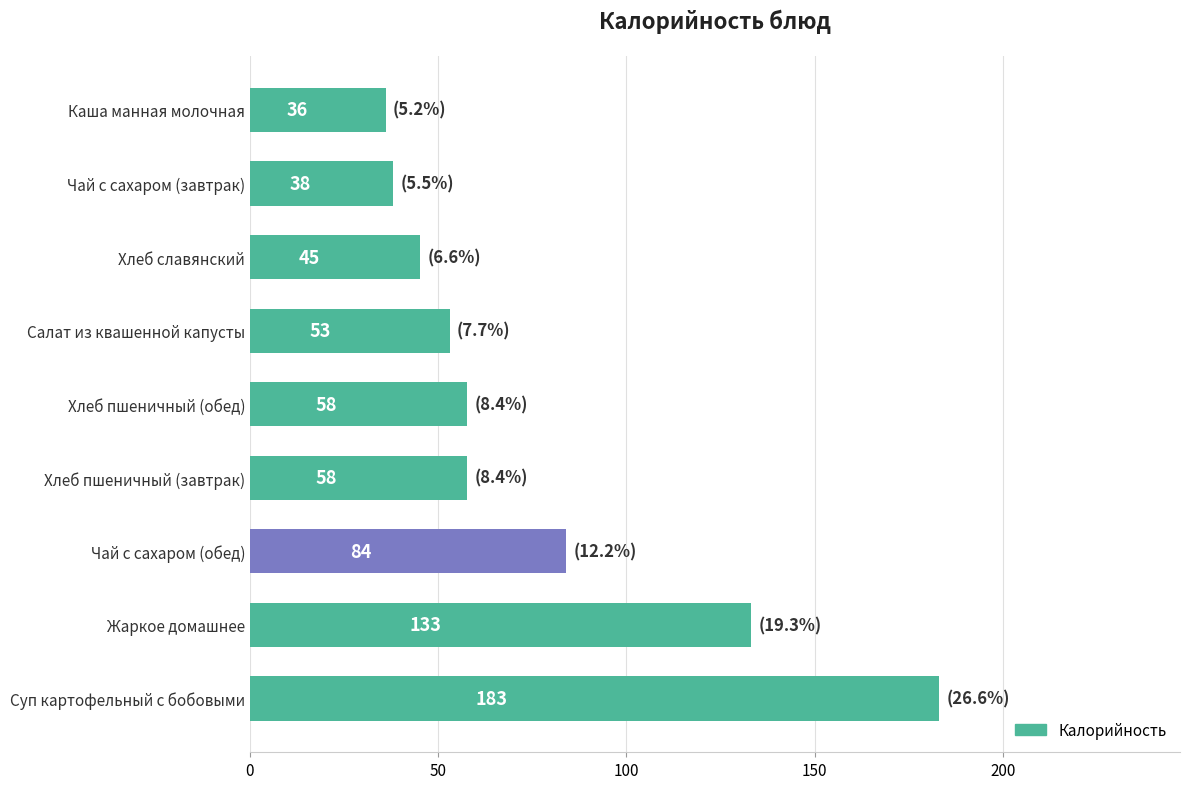

What is the difference between the second highest and second lowest values?

95.0